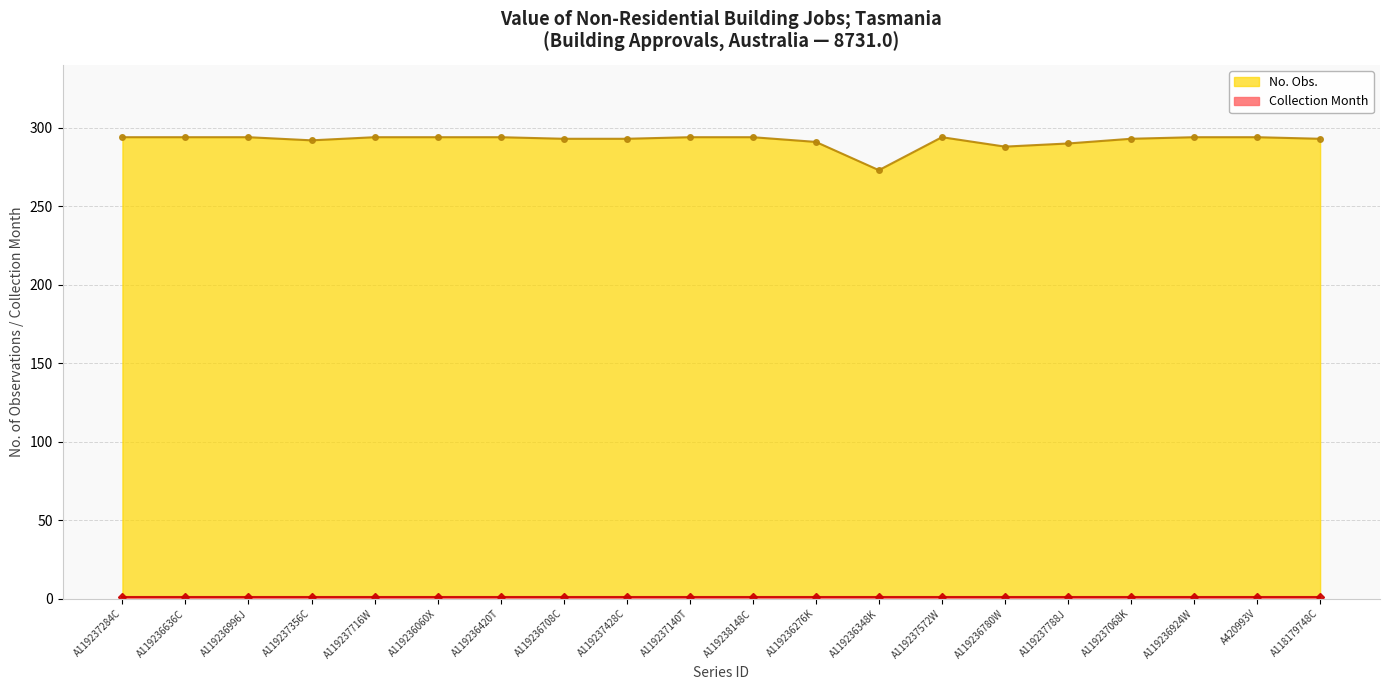

The chart shows a value of 186 at A119237716W. True or false?

False